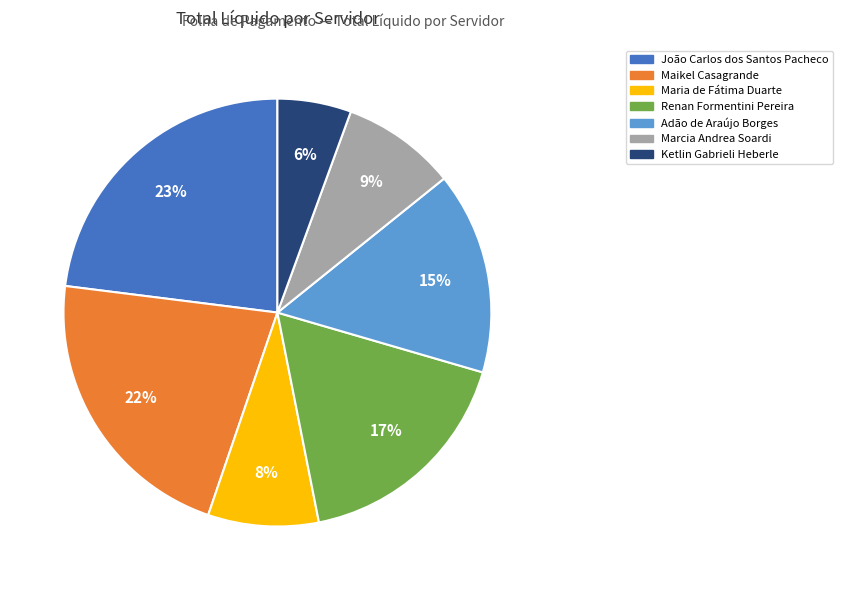

To the nearest percent, what portion does Ketlin Gabrieli Heberle represent?

6%